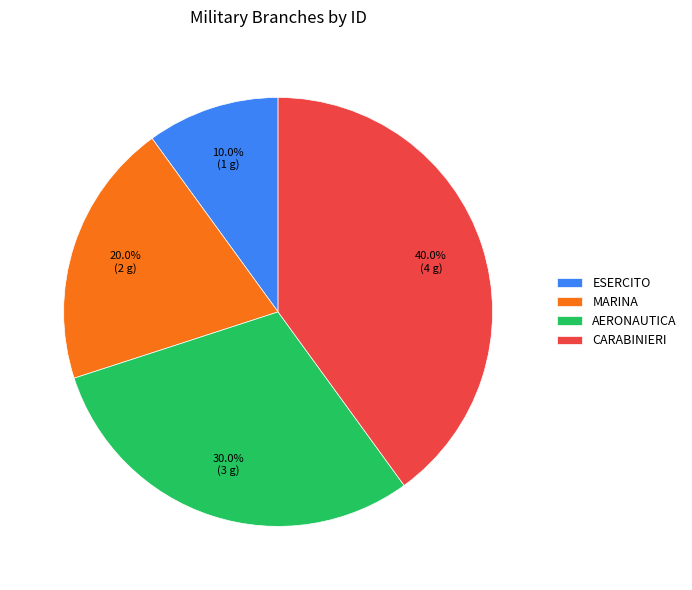

Count the number of slices in the pie.

4